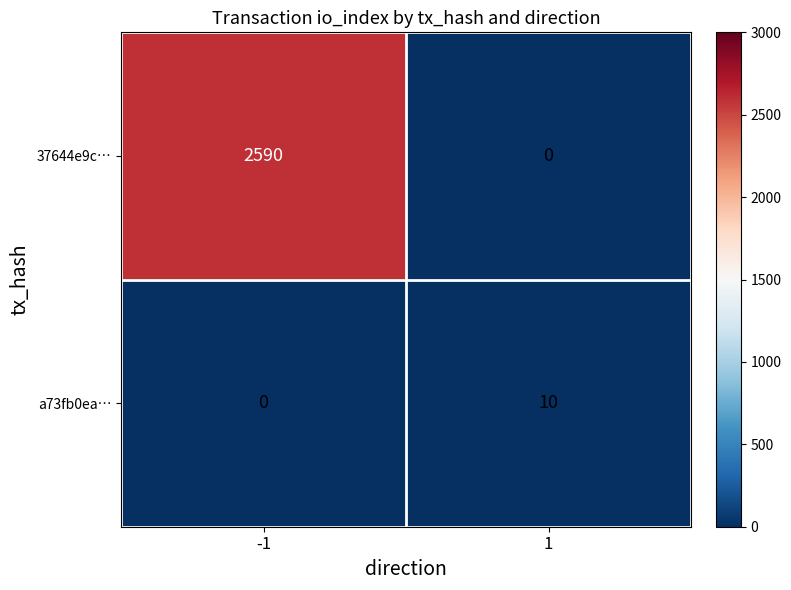

What is the difference between the maximum and minimum values in the a73fb0ea… series?

10